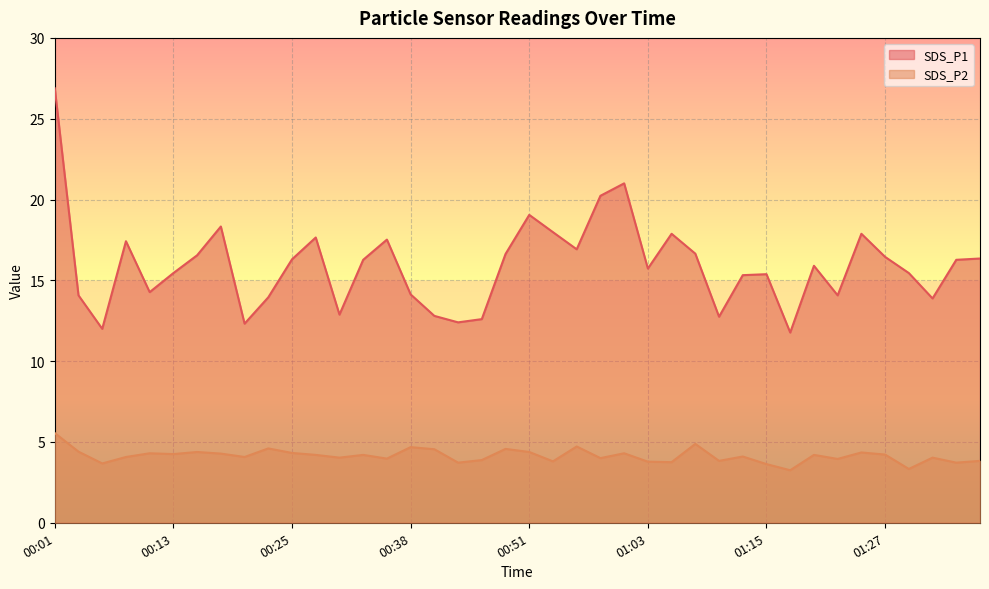

At how many categories does at least one series exceed 9?

40